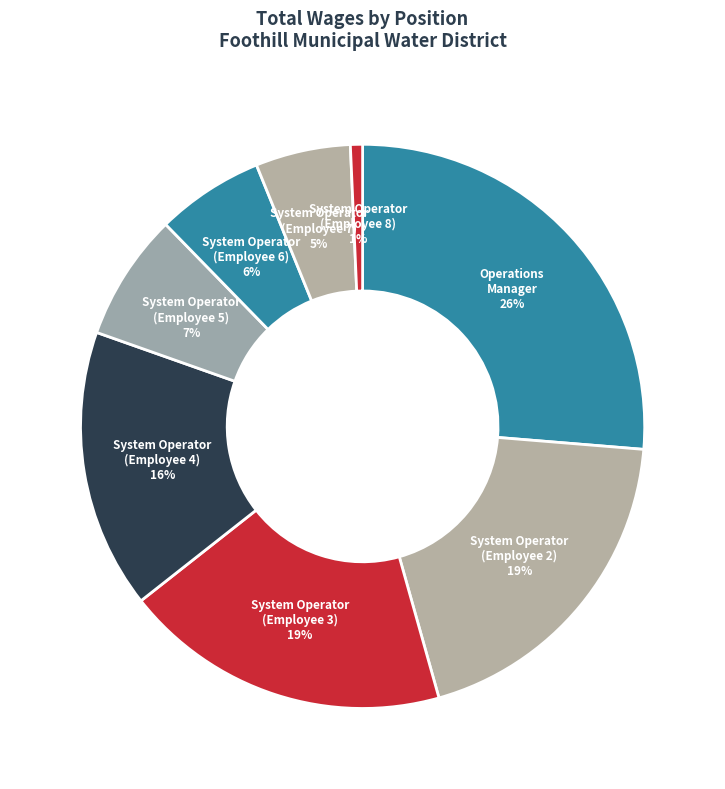

Which category has the biggest portion of the pie?

Operations Manager